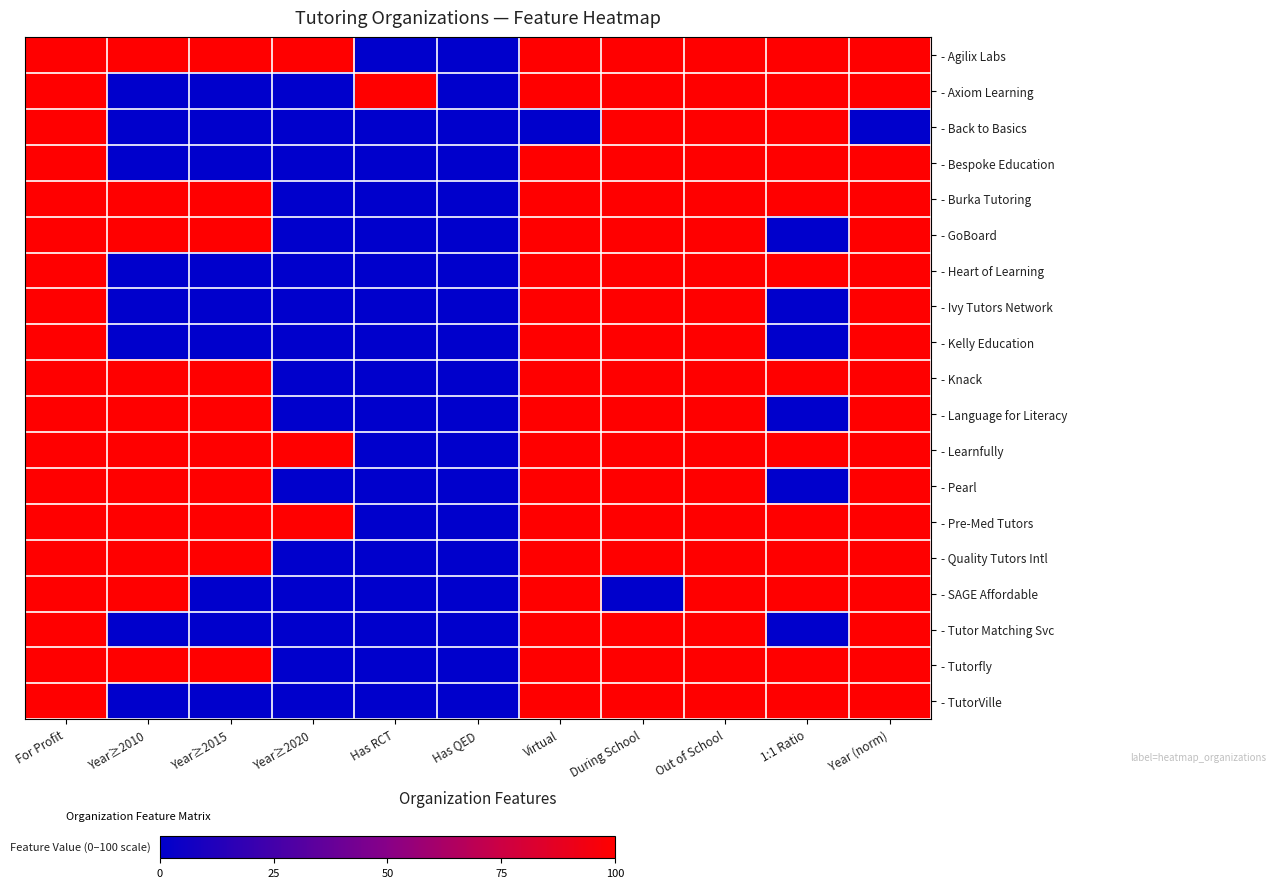

List the series in order of their peak value, lowest first.

- Back to Basics, - Heart of Learning, - Kelly Education, - Ivy Tutors Network, - Bespoke Education, - Axiom Learning, - Tutor Matching Svc, - TutorVille, - SAGE Affordable, - GoBoard, - Knack, - Burka Tutoring, - Pearl, - Tutorfly, - Language for Literacy, - Quality Tutors Intl, - Learnfully, - Pre-Med Tutors, - Agilix Labs